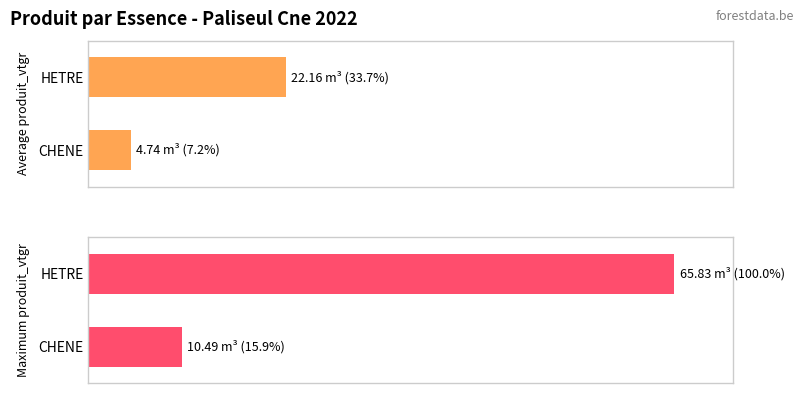

Count the number of categories in the chart.

2